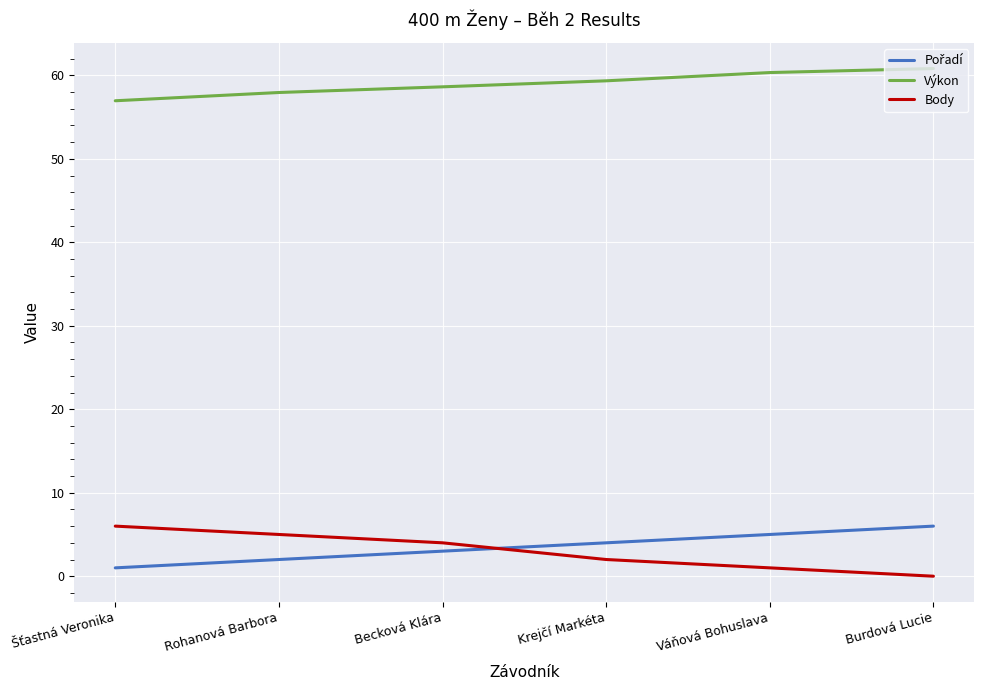

The Body series shows 0.0 at Burdová Lucie. True or false?

True